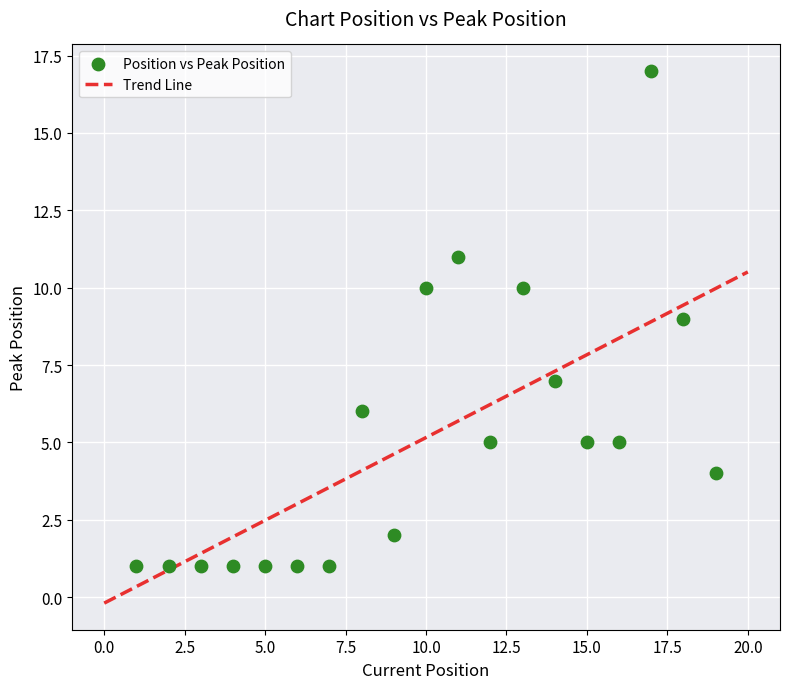

What is the range of X values (max minus min)?

18